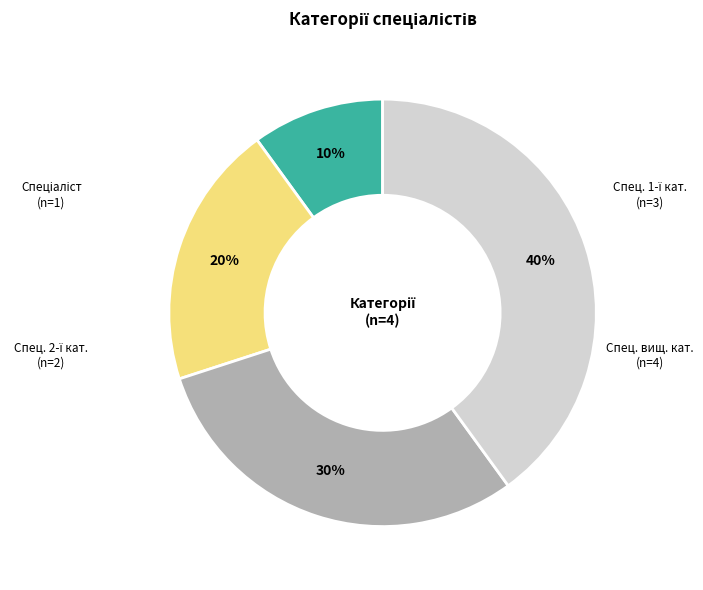

Does any single category account for the majority?

No